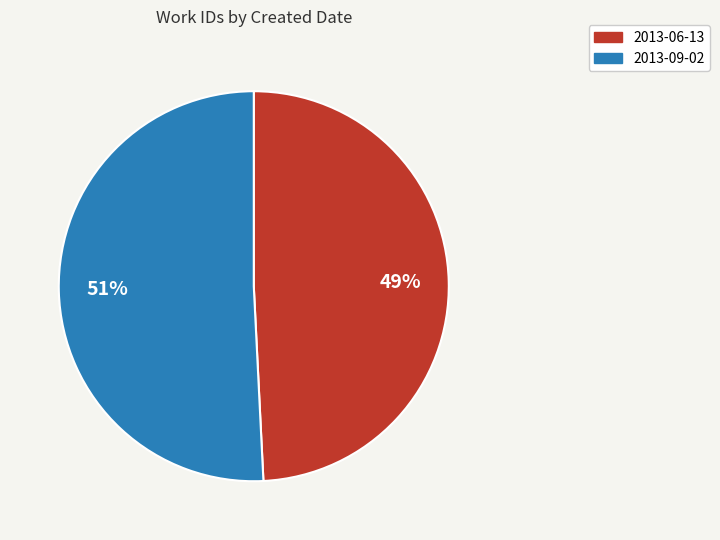

To the nearest percent, what is the combined percentage of 2013-06-13 and 2013-09-02?

100%